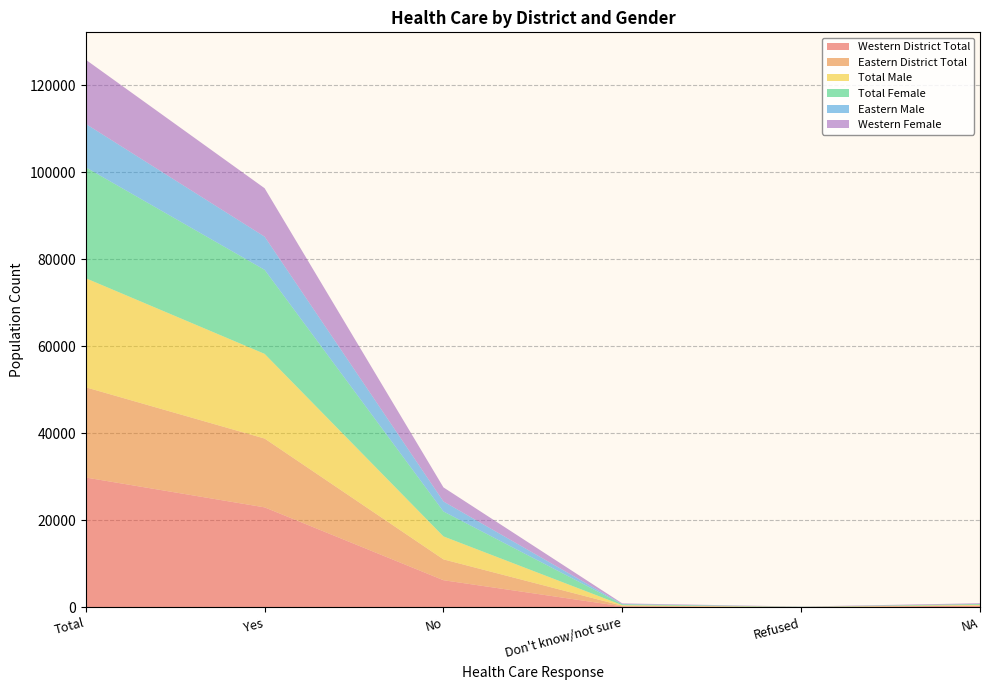

Reading left to right, extract all data points from this chart.

Western District Total: Total=29830	Yes=22970	No=6220	Don't know/not sure=210	Refused=60	NA=370
Eastern District Total: Total=20740	Yes=15820	No=4790	Don't know/not sure=130	Refused=0	NA=0
Total Male: Total=25080	Yes=19470	No=5280	Don't know/not sure=140	Refused=10	NA=180
Total Female: Total=25490	Yes=19320	No=5730	Don't know/not sure=200	Refused=50	NA=190
Eastern Male: Total=10000	Yes=7630	No=2300	Don't know/not sure=70	Refused=0	NA=0
Western Female: Total=14750	Yes=11130	No=3240	Don't know/not sure=140	Refused=50	NA=190